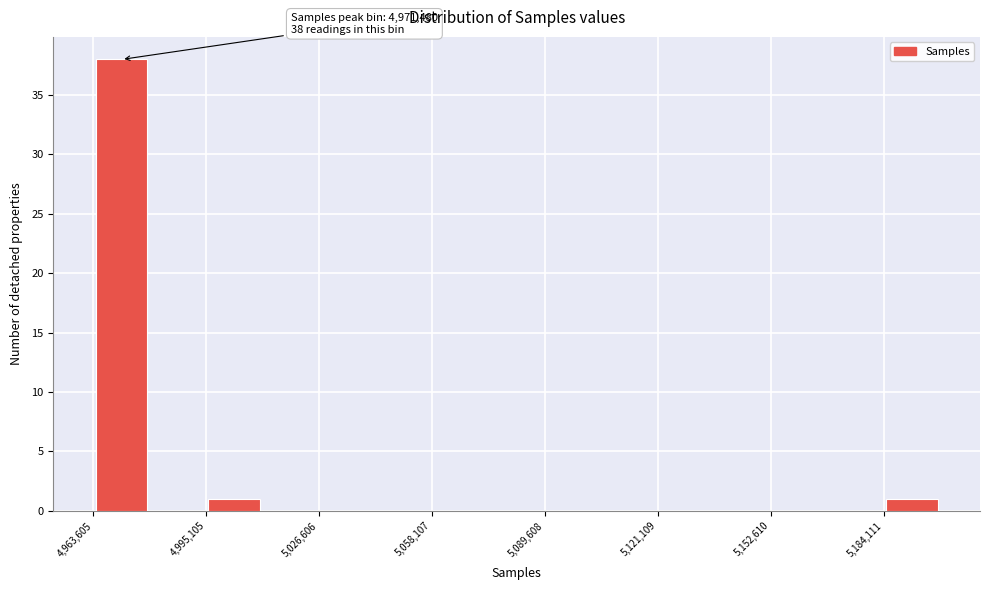

Around what value on the x-axis is the tallest bar? Give the approximate position of its centre, as read against the axis.

4970000